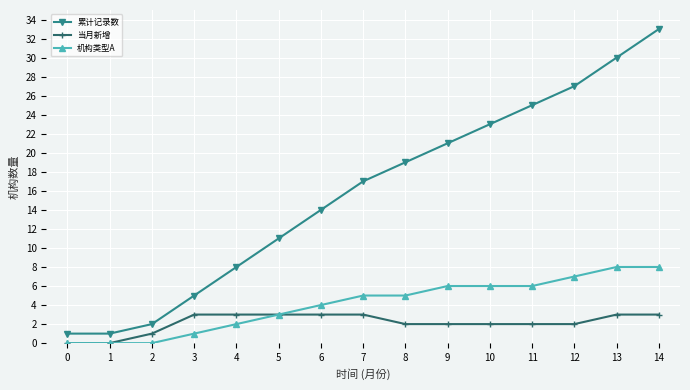

Is it true that 当月新增 equals 0 at 0?

True